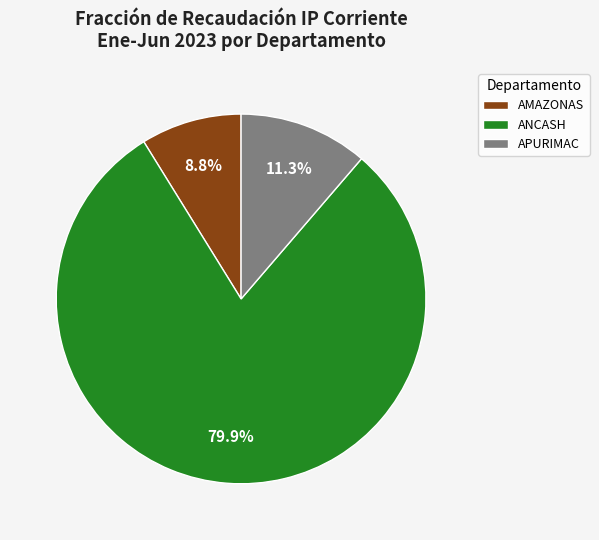

Rank the categories by value from lowest to highest.

AMAZONAS, APURIMAC, ANCASH